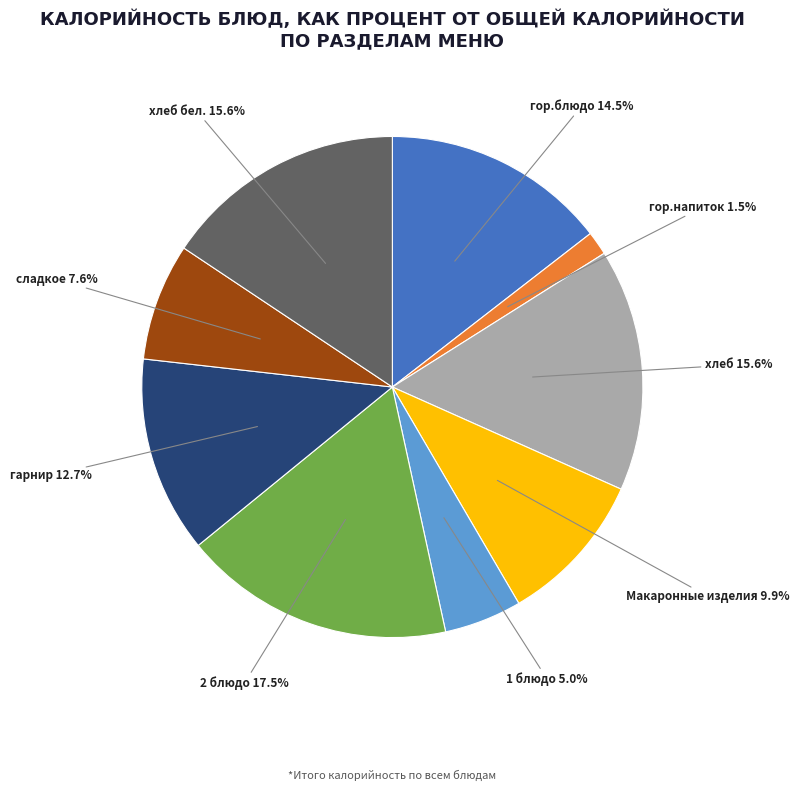

What portion of the pie excludes гор.блюдо?

85.5%